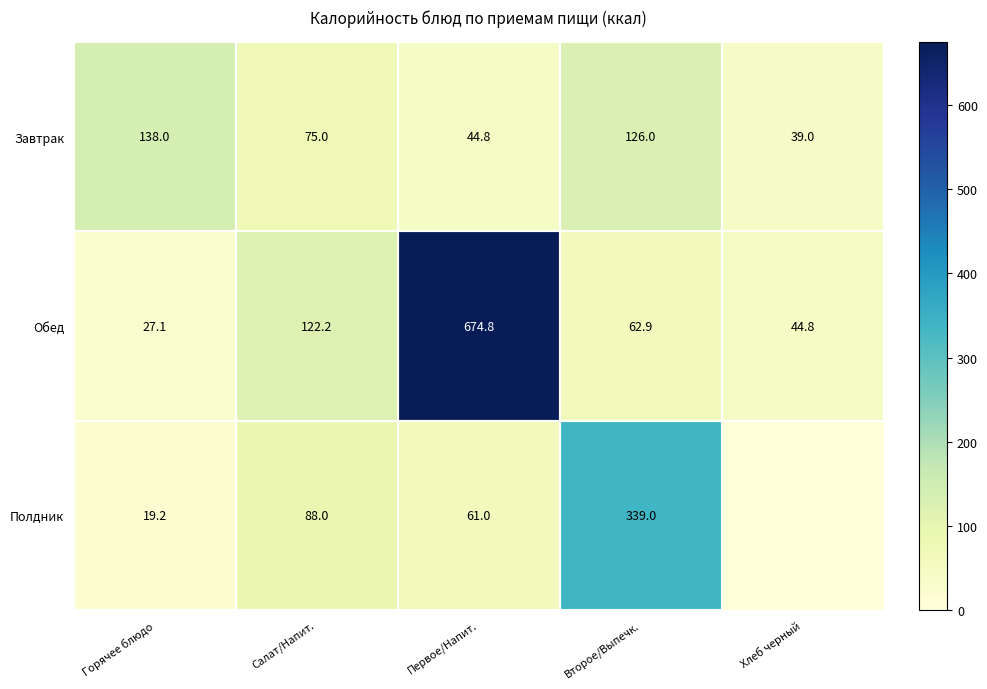

Which category has the lowest value across all series?

Хлеб черный